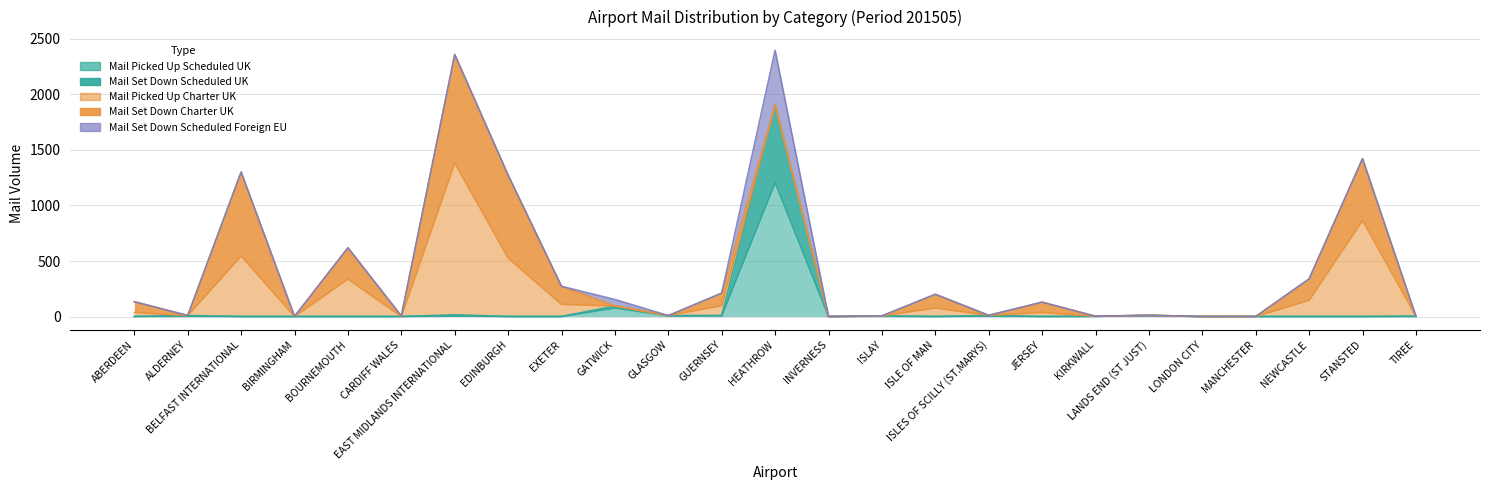

What position from the left is TIREE?

25